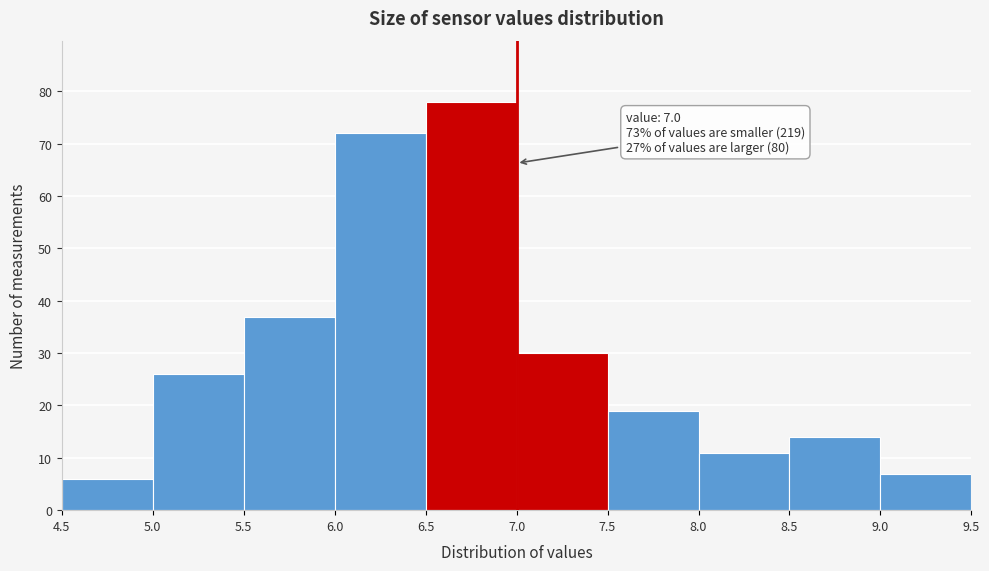

Which range on the x-axis has the tallest bar?

6.5 to 7.0